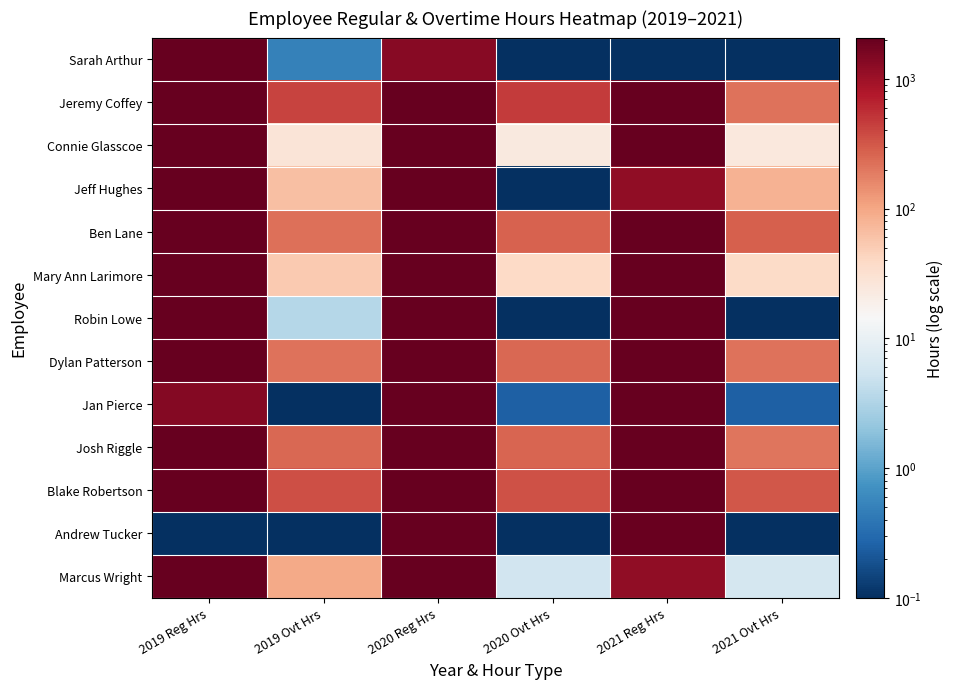

What is the smallest value displayed?

0.1